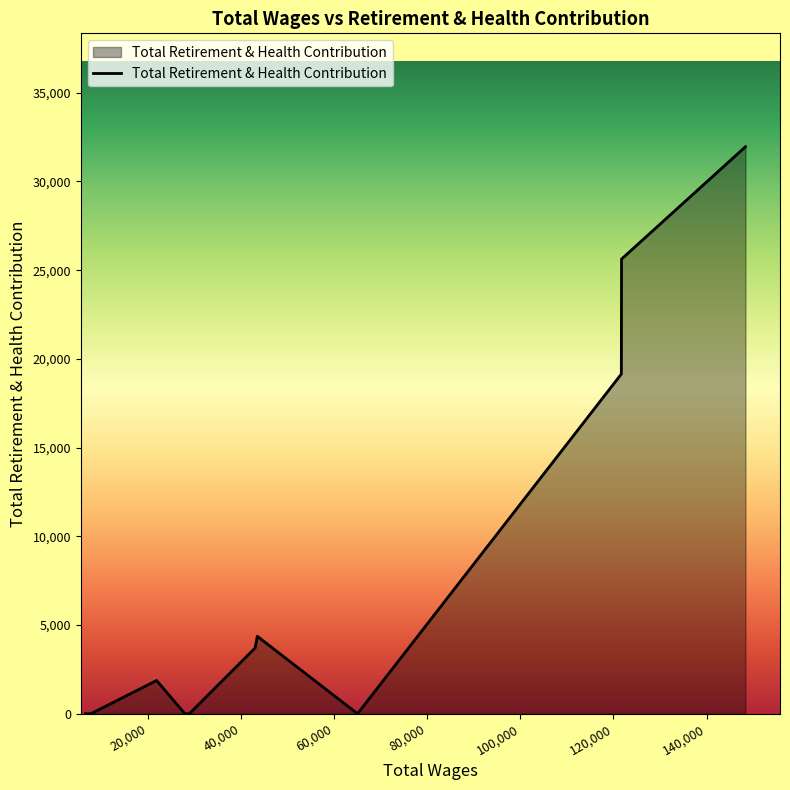

What is the difference between the maximum and minimum values?

31958